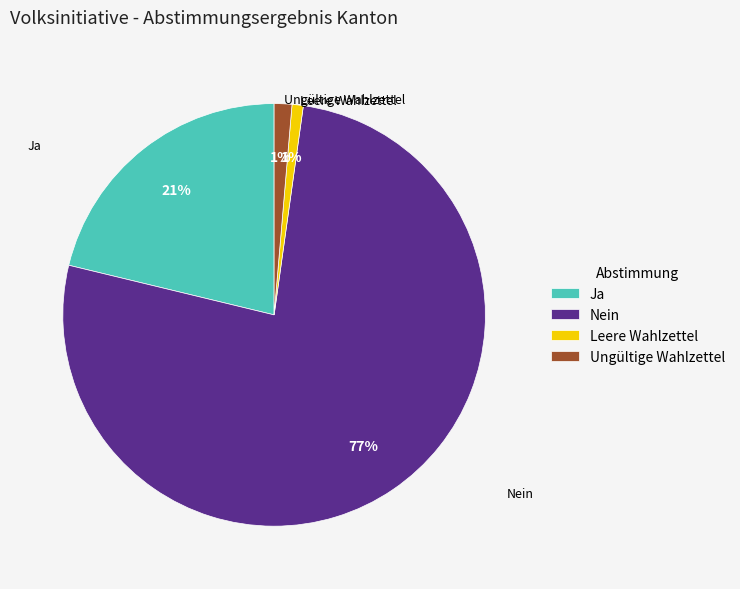

To the nearest percent, what is the combined percentage of Nein and Ja?

98%